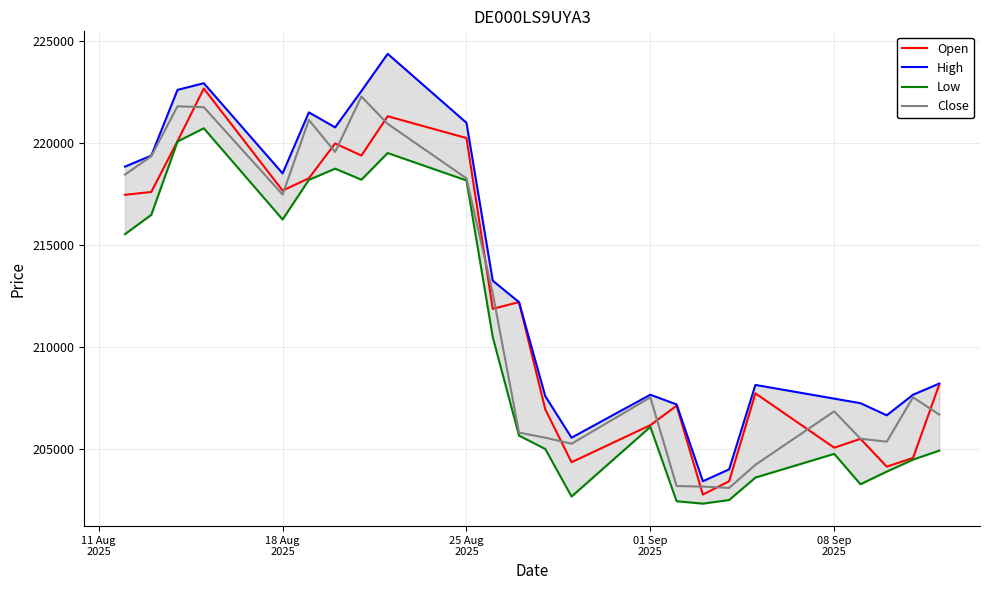

Which series has the largest range (max minus min)?

High